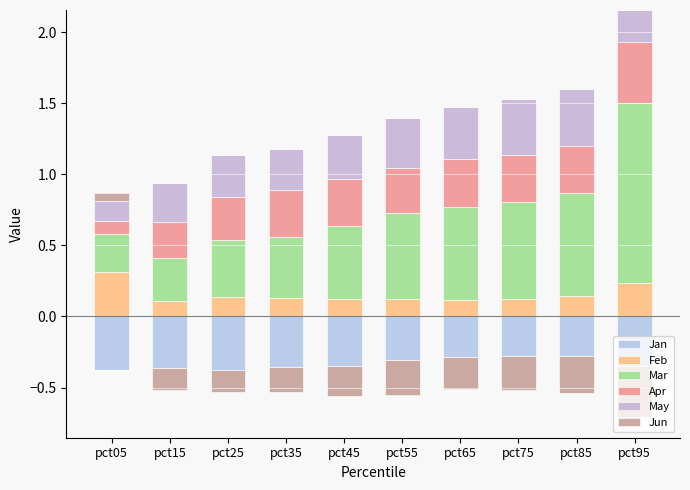

What value does the Apr series have at pct05?

0.1